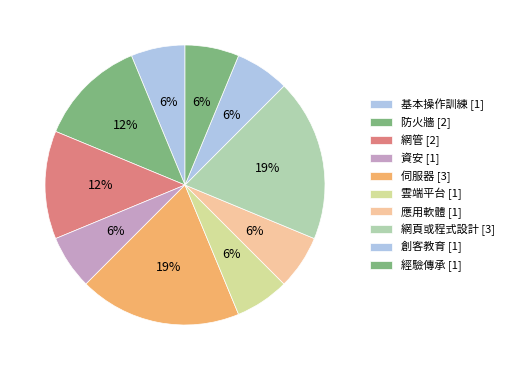

How many segments does this pie chart have?

10